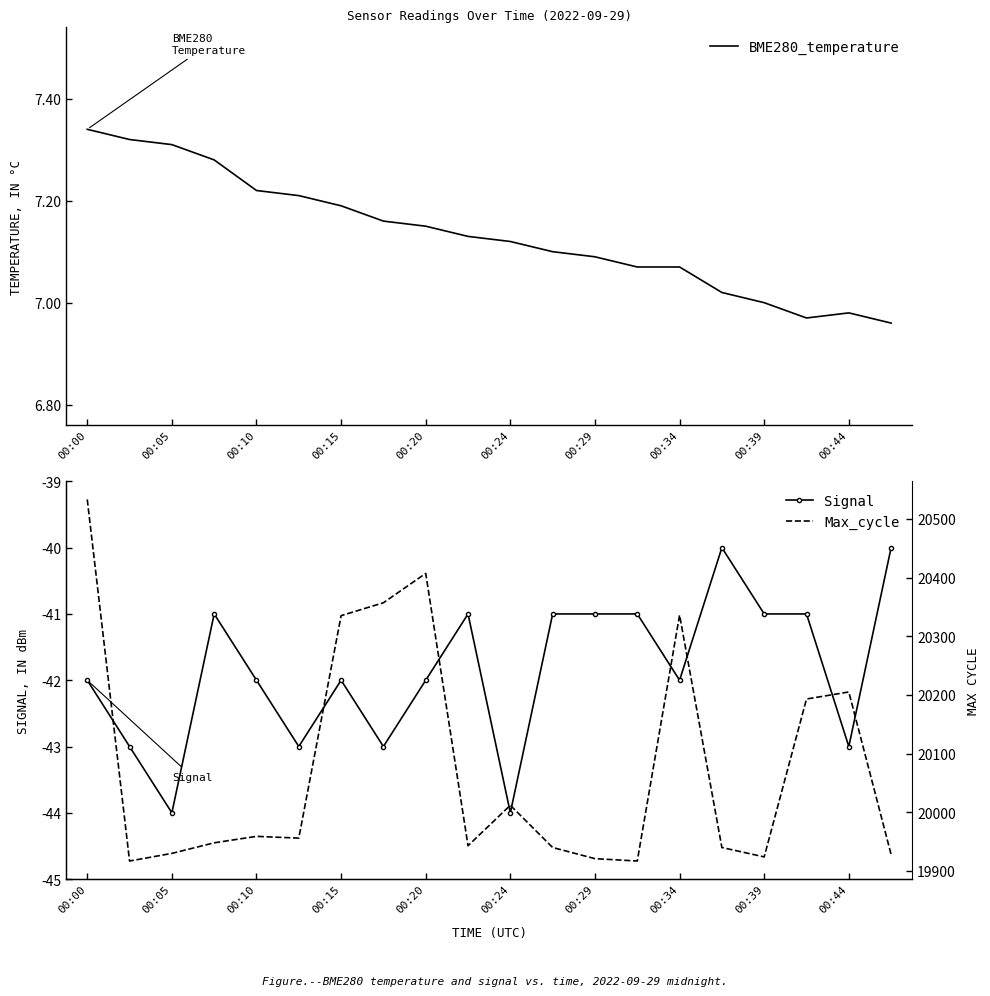

Which category has the highest value in the BME280_temperature series?

00:00